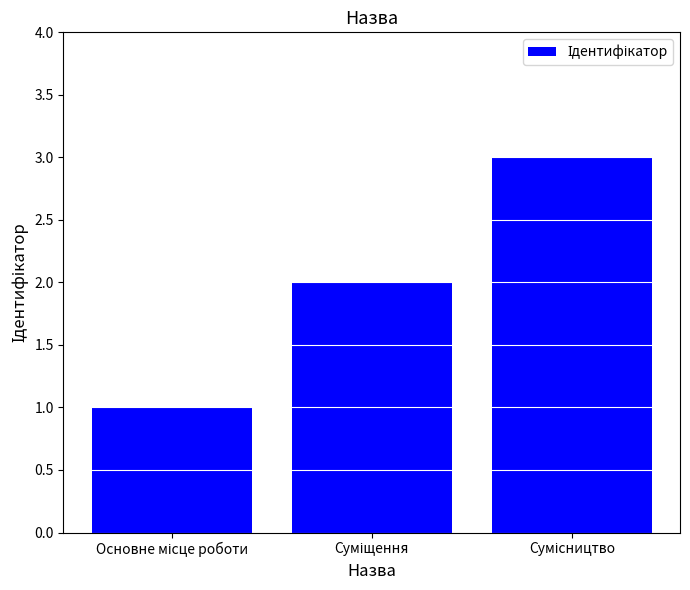

Reading right to left, what are all the values shown in this chart?

3	2	1